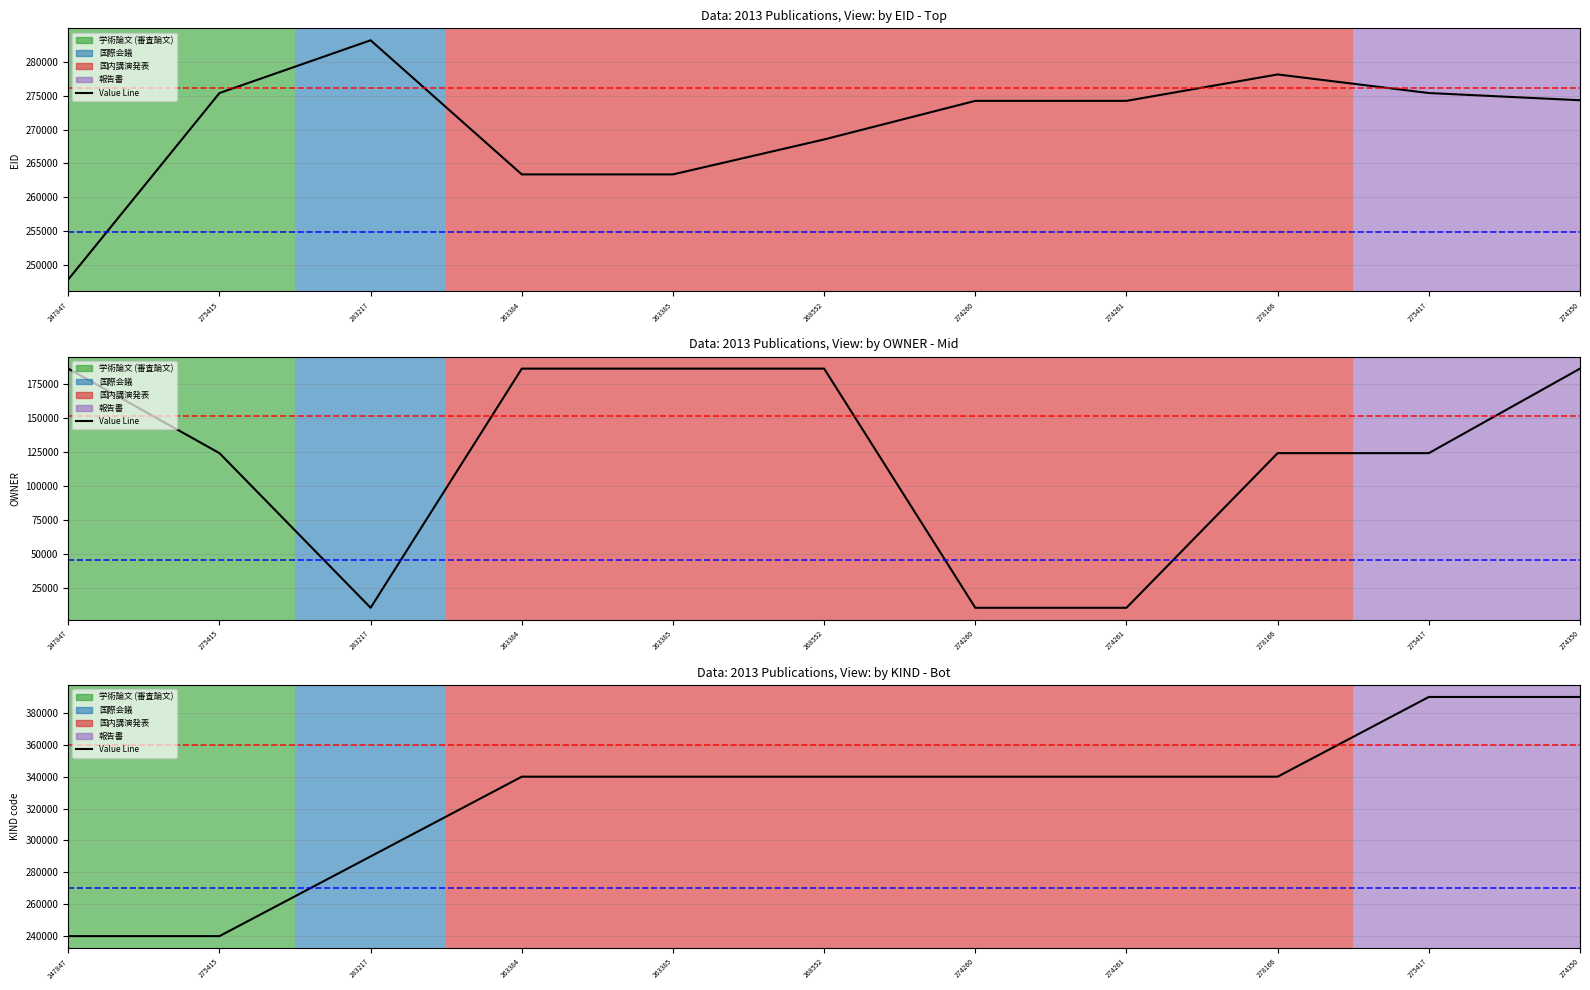

Rank the categories by value from highest to lowest.

275417, 274350, 263384, 263385, 268552, 274260, 274261, 278166, 283217, 247847, 275415